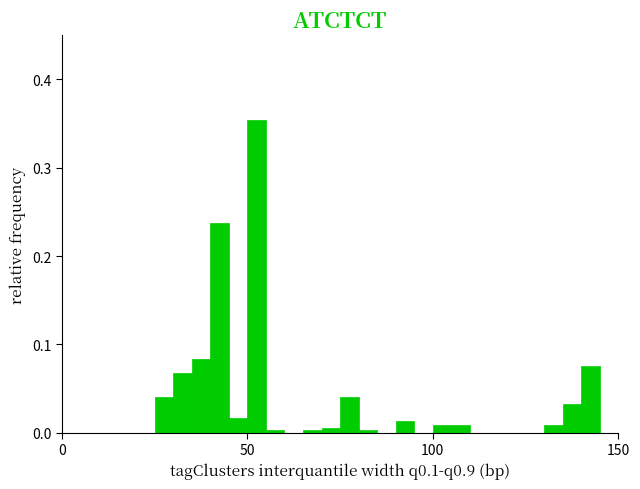

Read against the x-axis, roughly where is the centre of the tallest bar?

55